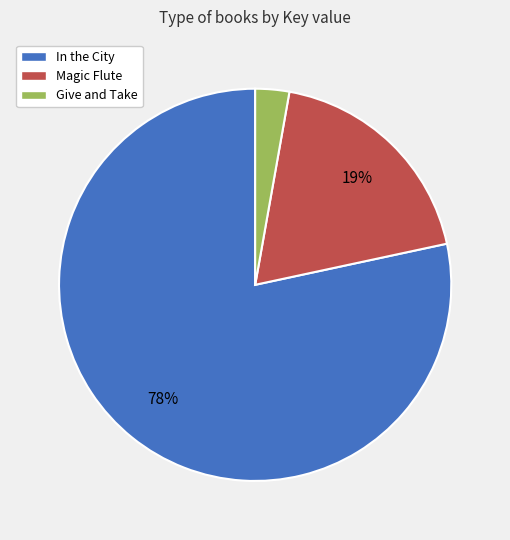

Which category accounts for the majority?

In the City